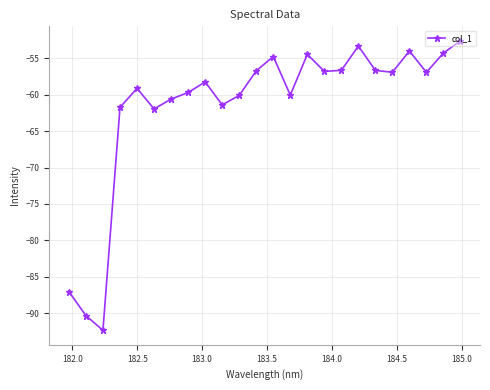

What is the average value?

-61.5